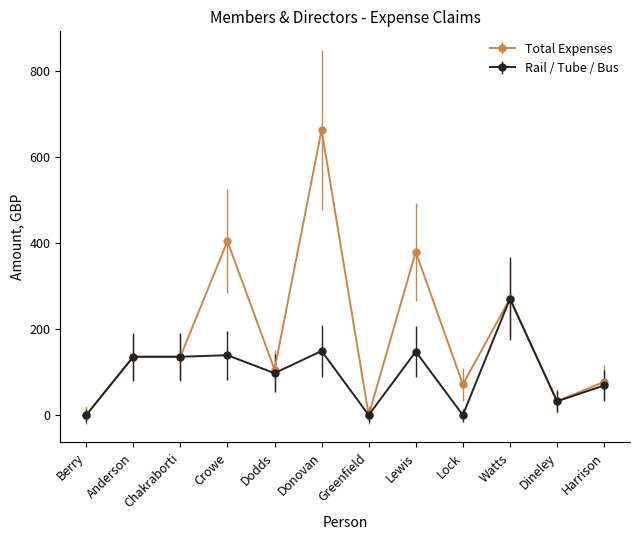

What is the label of the 9th point from the left?

Lock